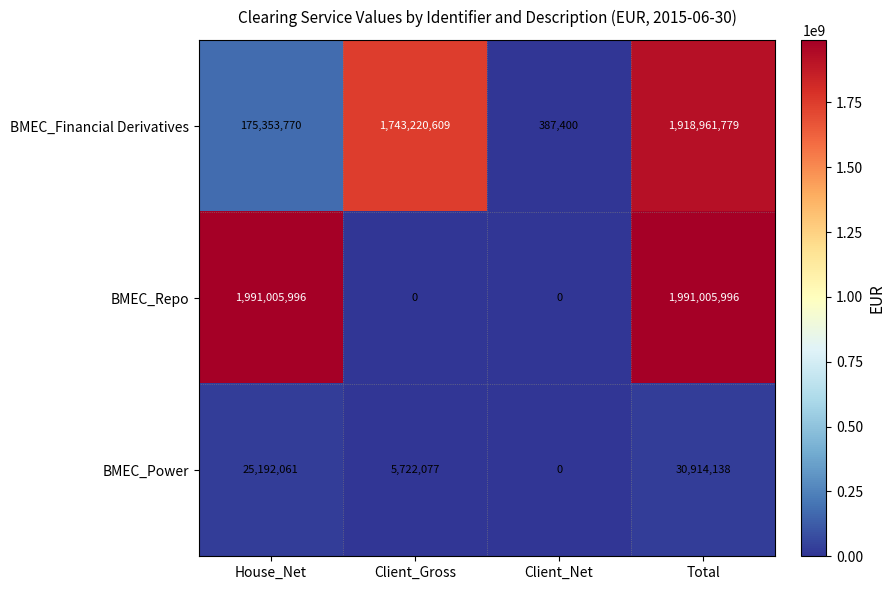

Reading left to right, list all the values displayed in this chart.

BMEC_Financial Derivatives: House_Net=175353770	Client_Gross=1743220609	Client_Net=387400	Total=1918961779
BMEC_Repo: House_Net=1991005996	Client_Gross=0	Client_Net=0	Total=1991005996
BMEC_Power: House_Net=25192061	Client_Gross=5722077	Client_Net=0	Total=30914138